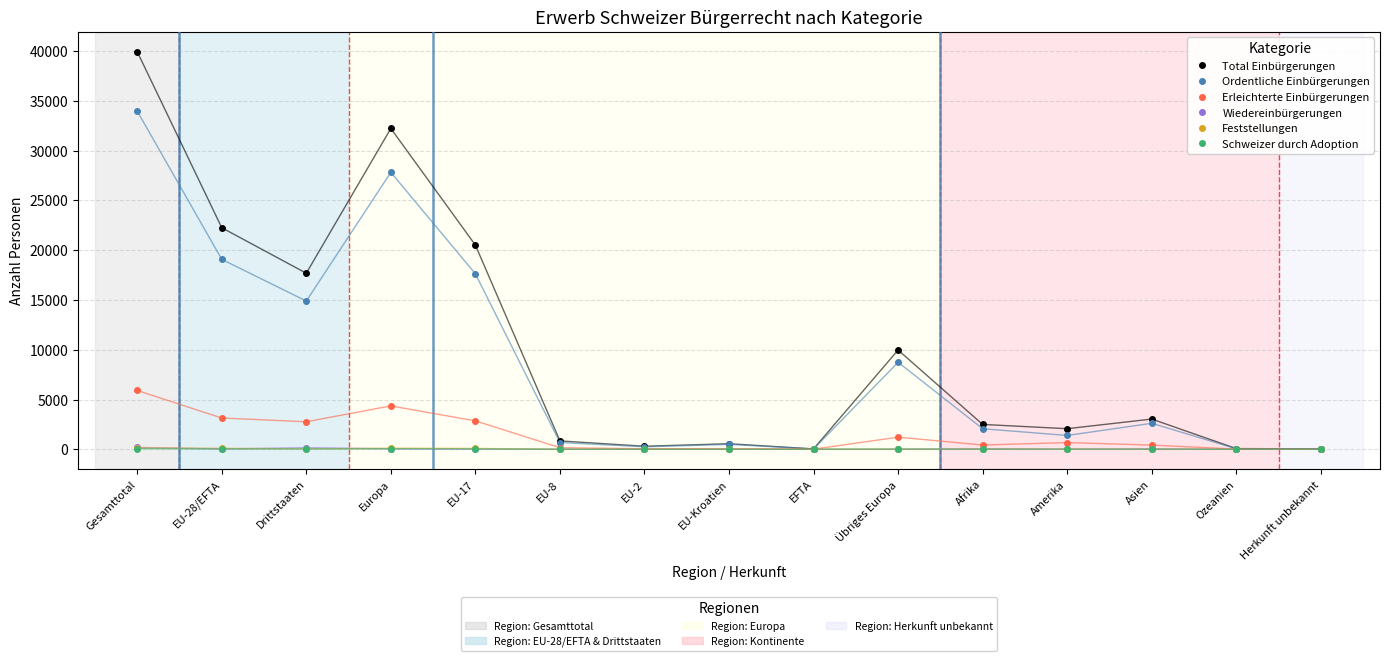

What is the greatest value displayed?

39946